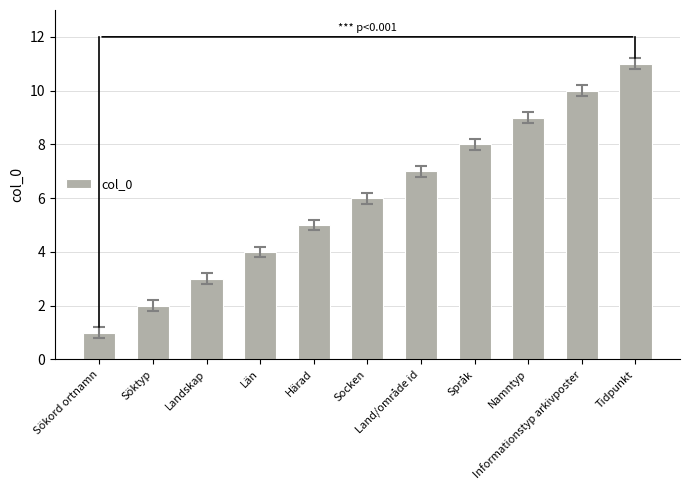

What position from the right is Härad?

7